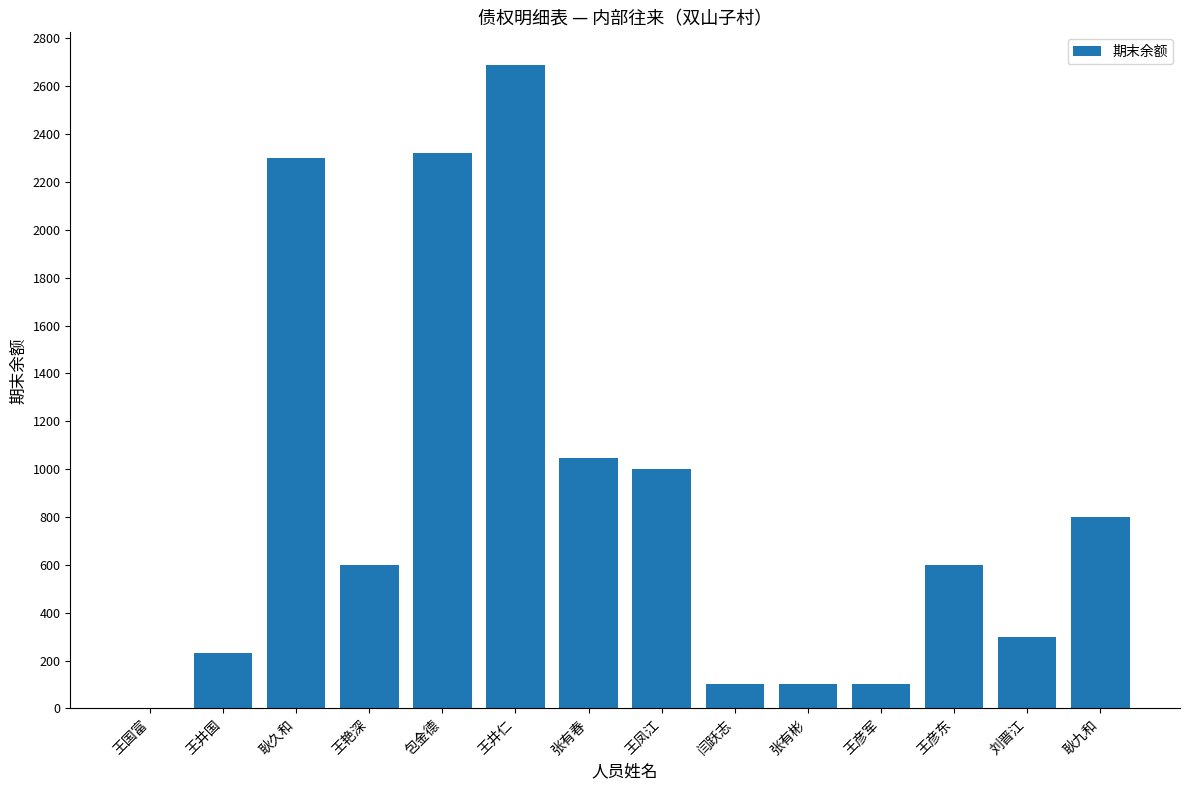

What is the change in value from 王彦东 to 刘晋江?

-300.0